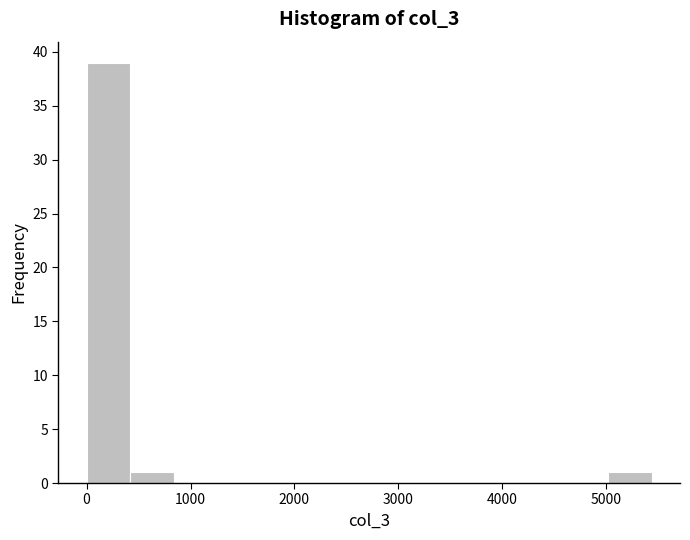

Reading left to right, list every bar in this chart as the range it spans on the x-axis followed by its height. Neither the bar edges nor the heights are printed on the chart, so give them approximately, as read against the axes.

0 to 400: 39
400 to 800: 1
800 to 1300: 0
1300 to 1700: 0
1700 to 2100: 0
2100 to 2500: 0
2500 to 2900: 0
2900 to 3300: 0
3300 to 3800: 0
3800 to 4200: 0
4200 to 4600: 0
4600 to 5000: 0
5000 to 5400: 1